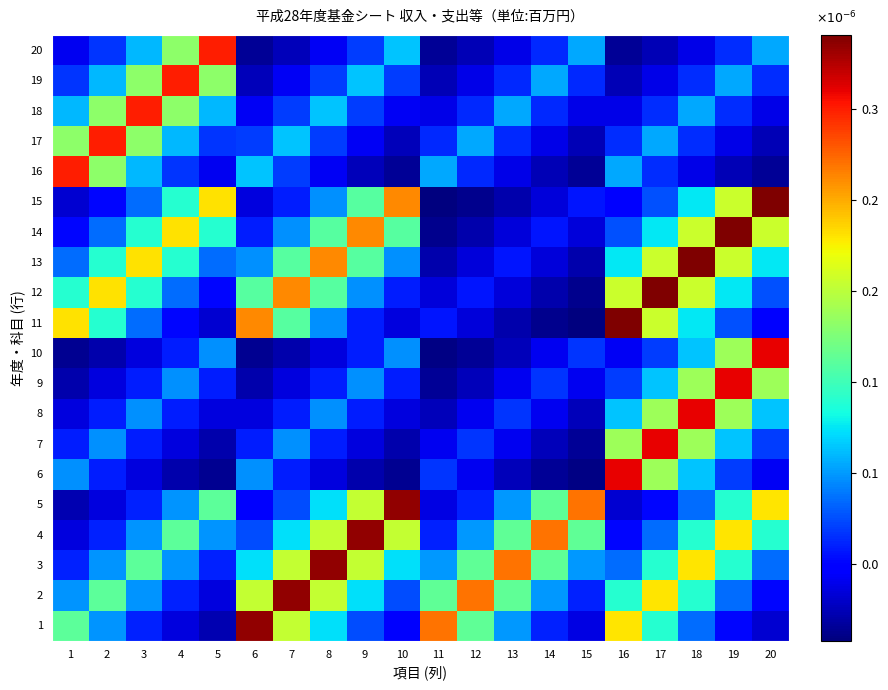

Which series has the widest spread of values?

11